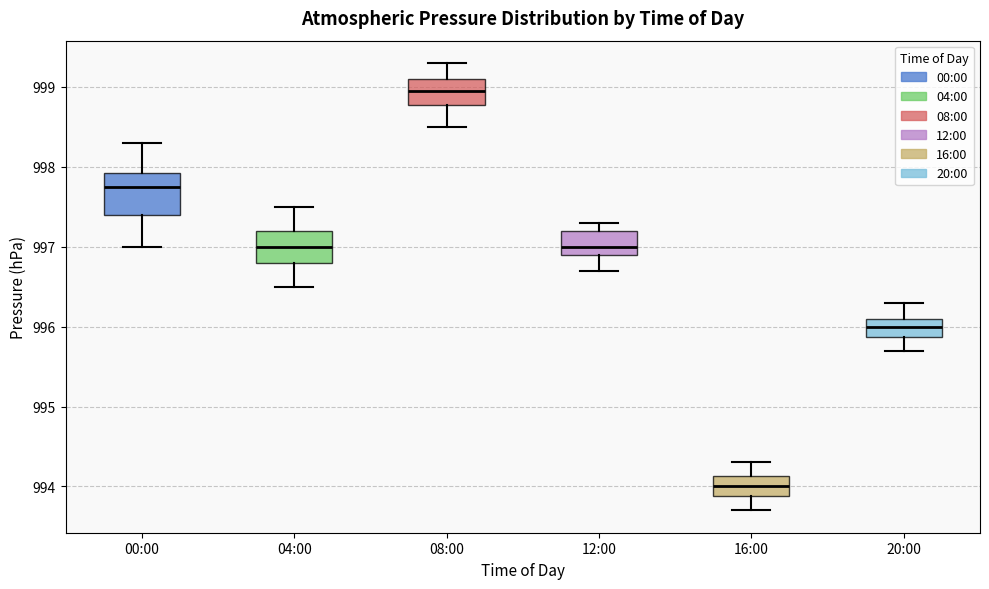

Where is the upper edge of the box for 12:00 on the y-axis? The values are not printed on the chart, so give them approximately, as read against the axis.

997.2